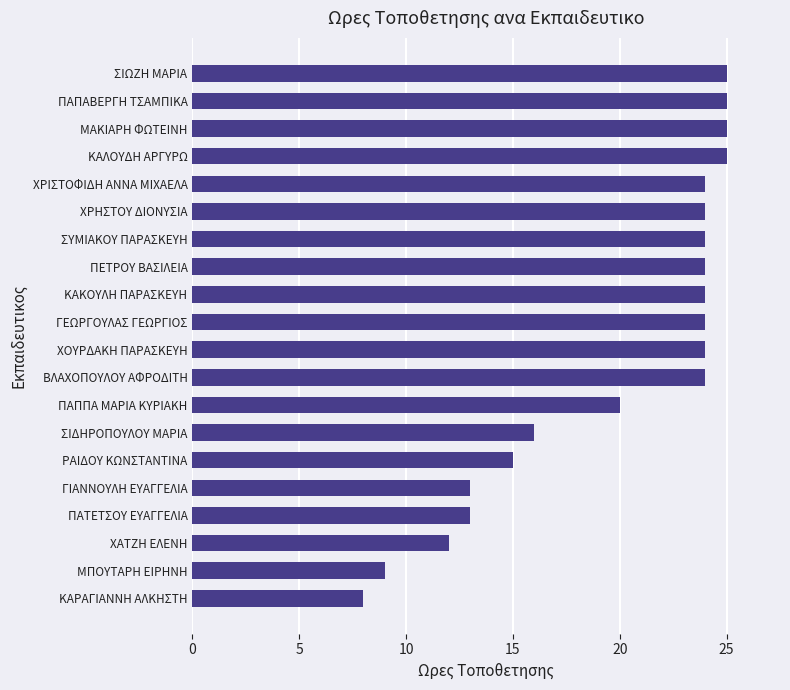

What is the approximate value at ΚΑΡΑΓΙΑΝΝΗ ΑΛΚΗΣΤΗ?

8